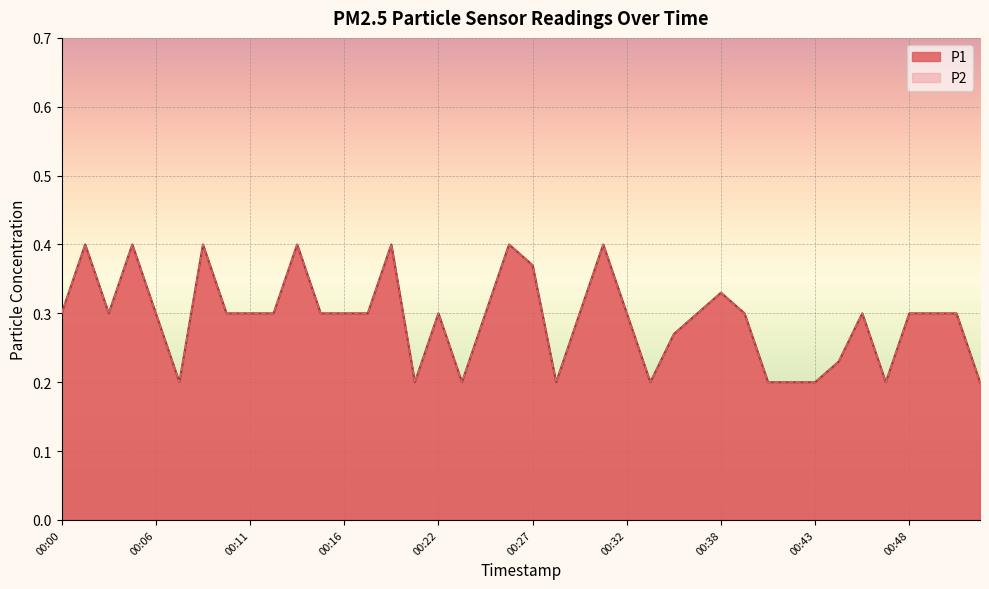

Count the number of data series in this chart.

2